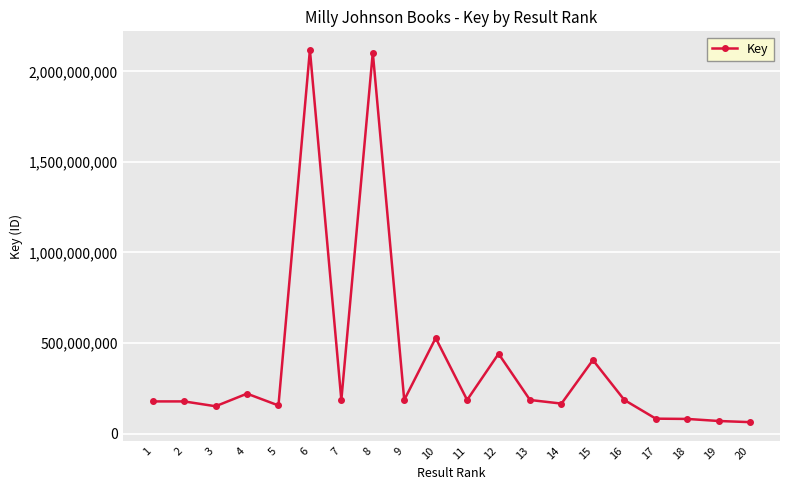

What is the difference between the maximum and minimum values?

2055668449